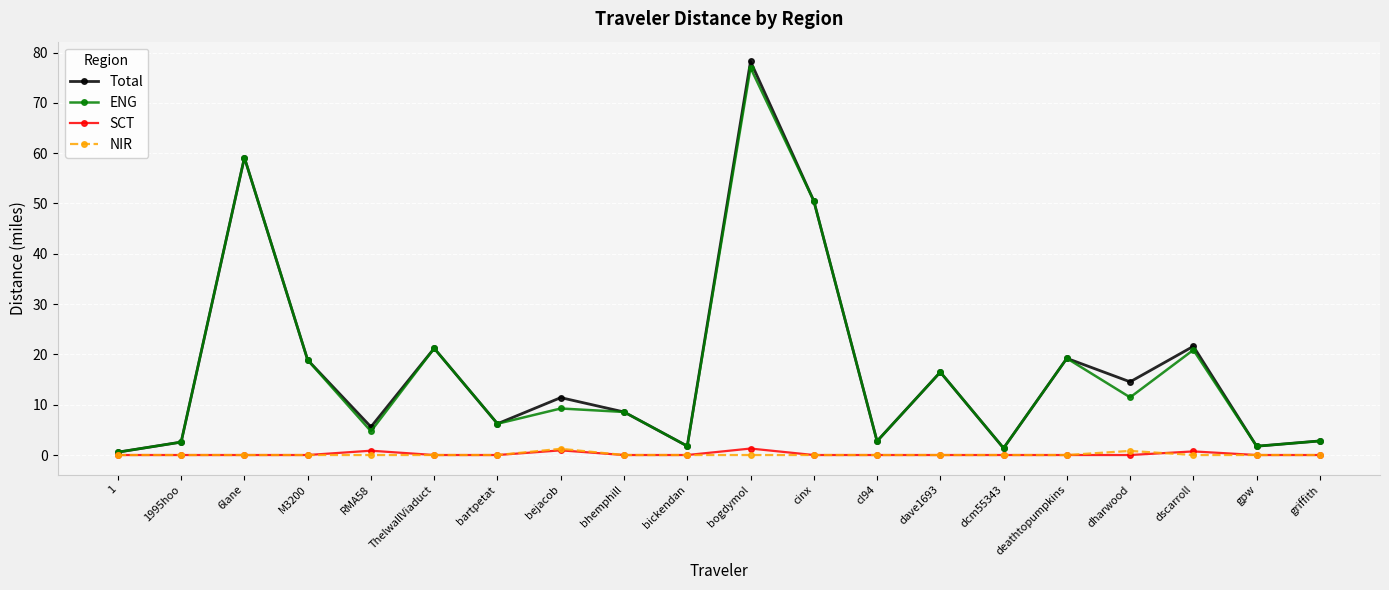

True or false: NIR has a value of 0.0 at dave1693.

True